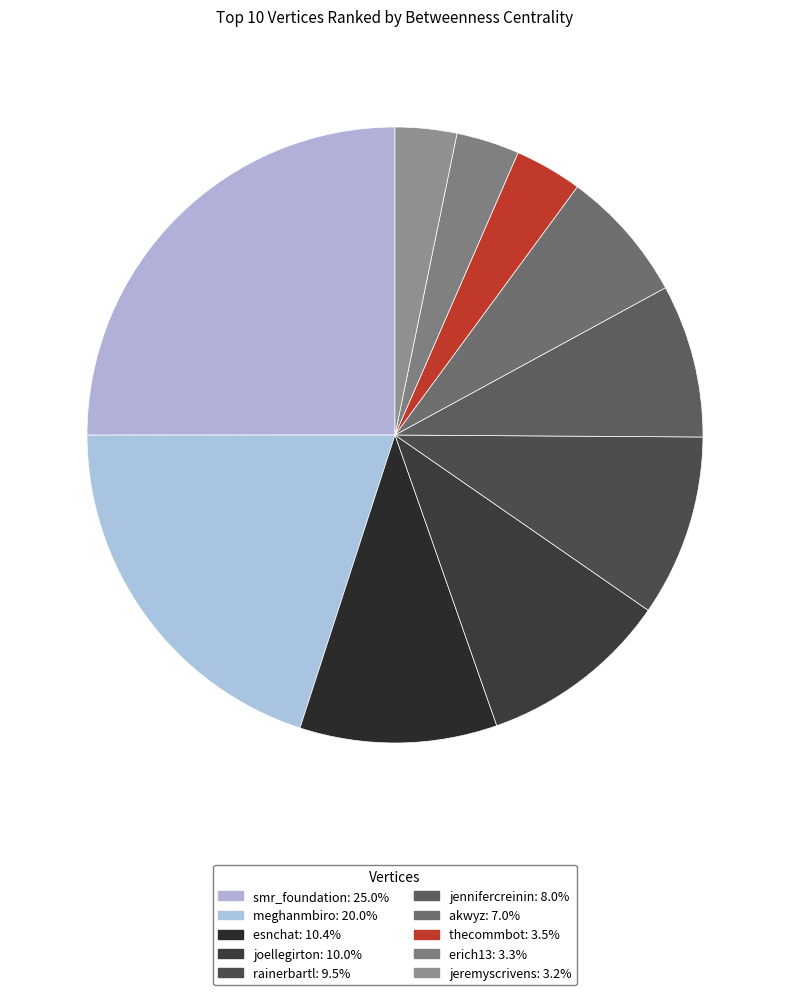

What percentage is the erich13 slice, to the nearest percent?

3%